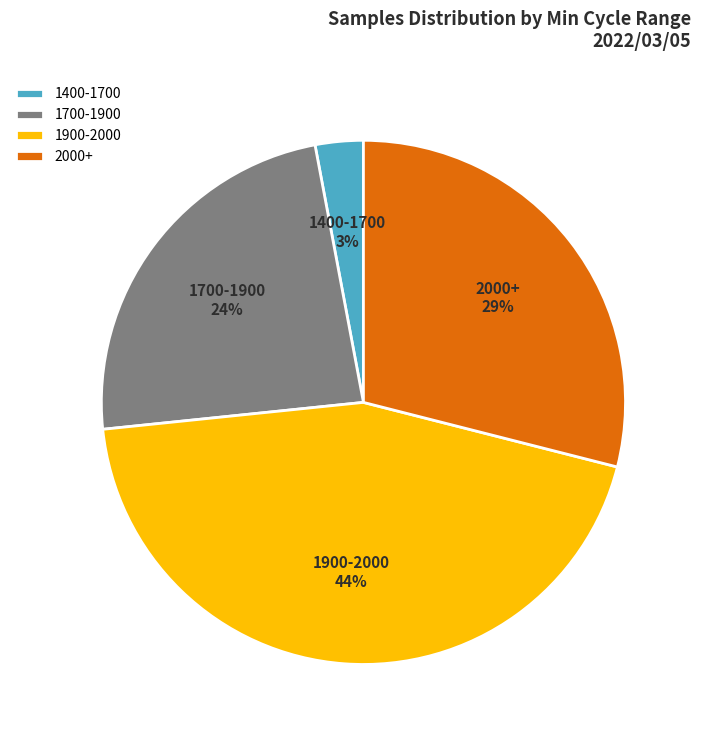

To the nearest percent, what is the average slice percentage?

25%